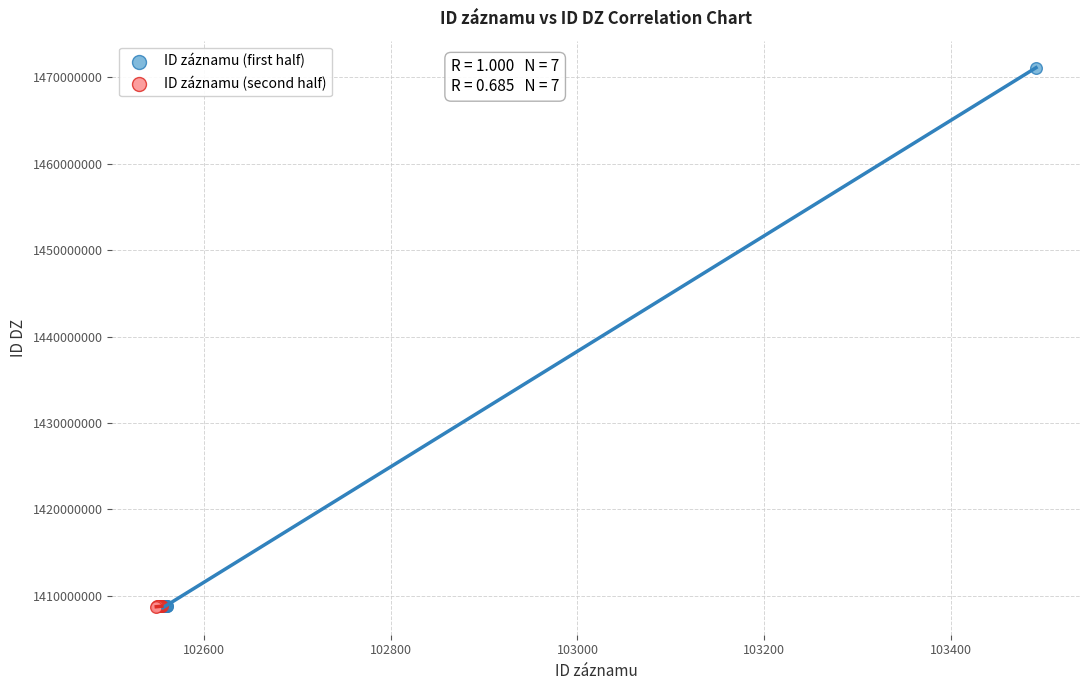

Which series has the widest spread of Y values?

ID záznamu (first half)